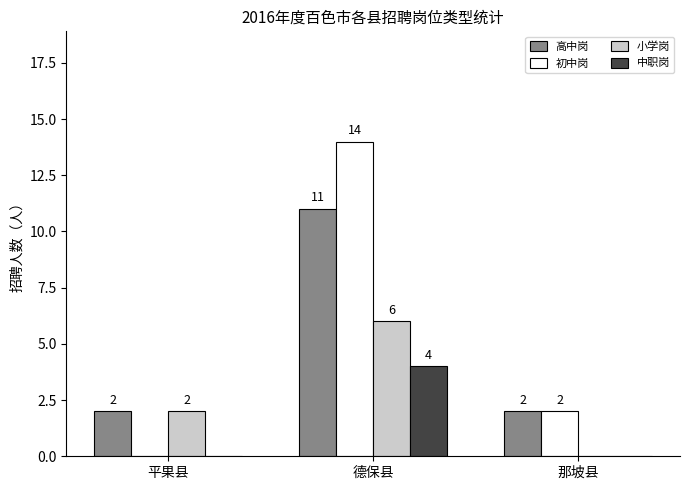

How many positive values does the 中职岗 series have?

1